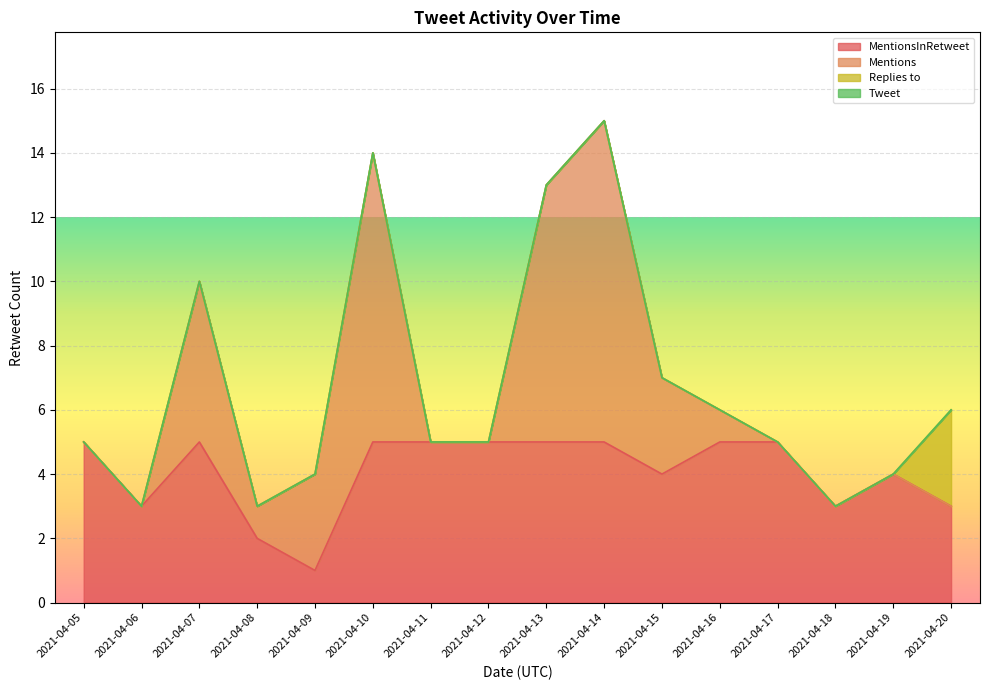

Count the number of data series in this chart.

4